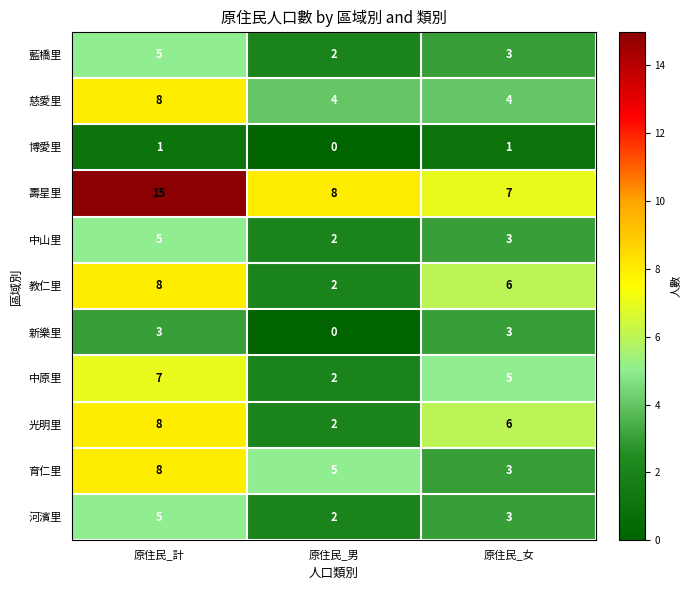

At how many categories does at least one series exceed 1?

3